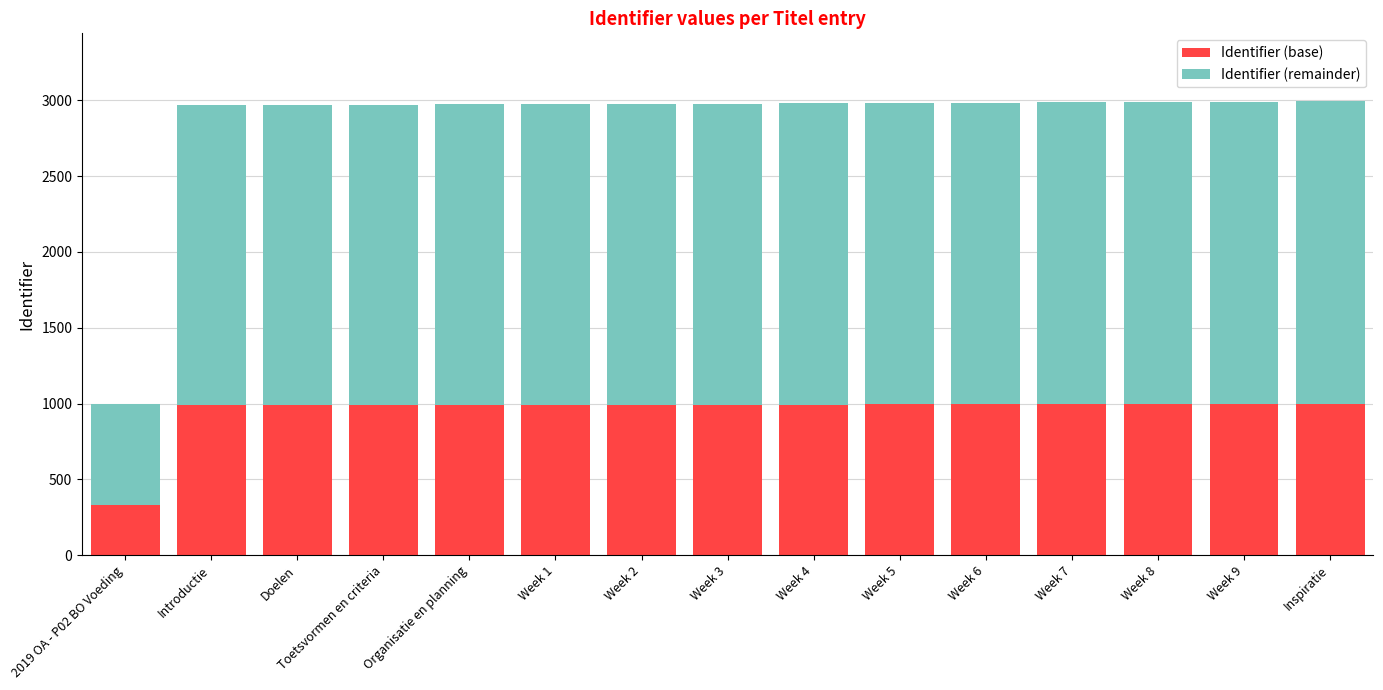

What is the sum of all Identifier (base) values?

14236